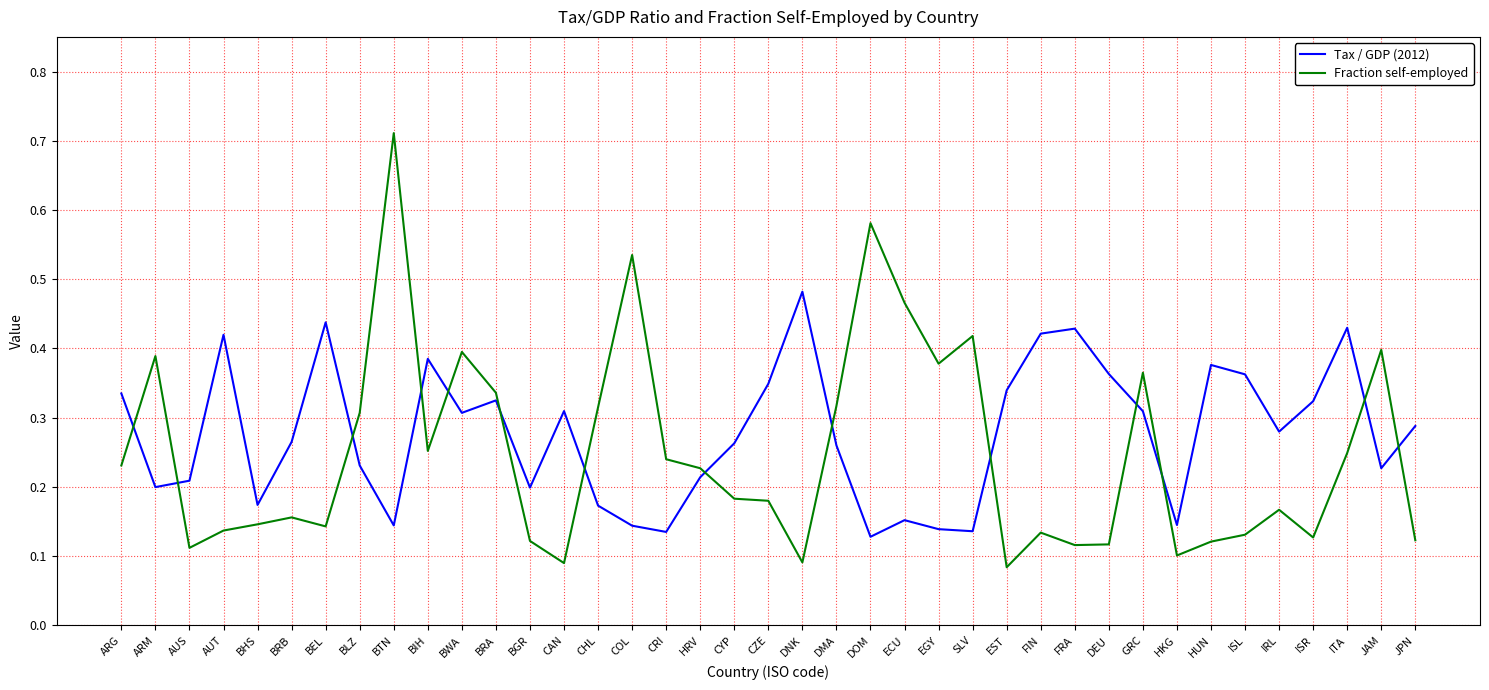

At which category is the sum across all series the highest?

BTN